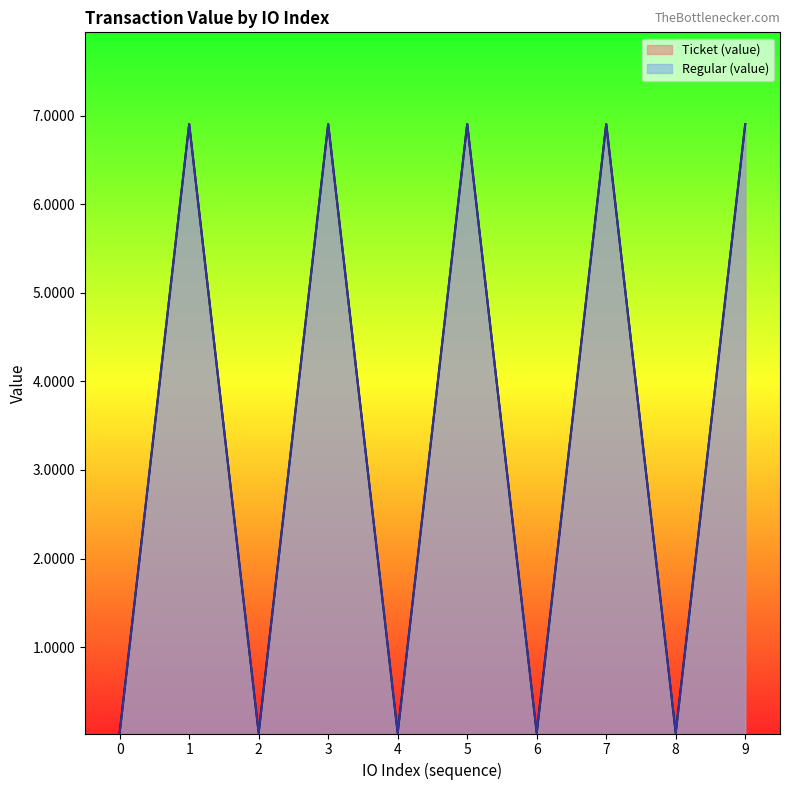

True or false: Ticket (value) and Regular (value) intersect in this chart.

False